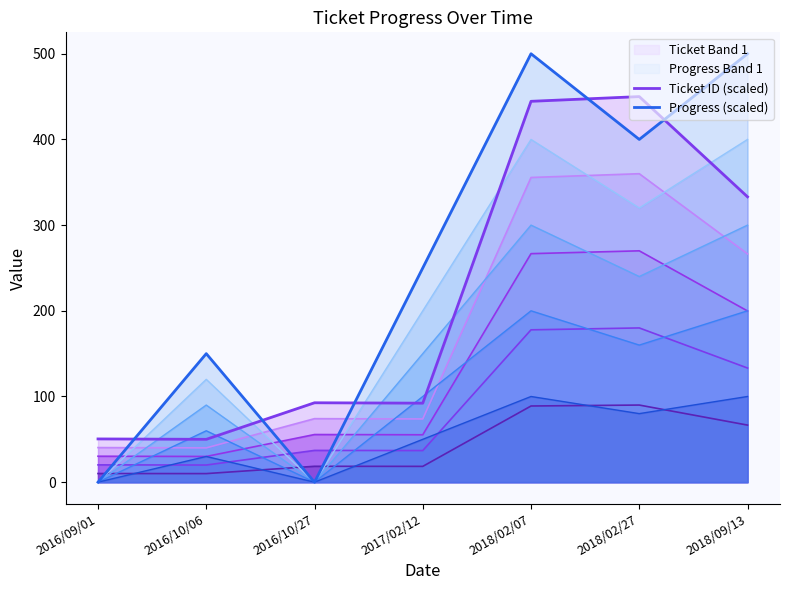

What is the label of the 5th point from the left?

2018/02/07